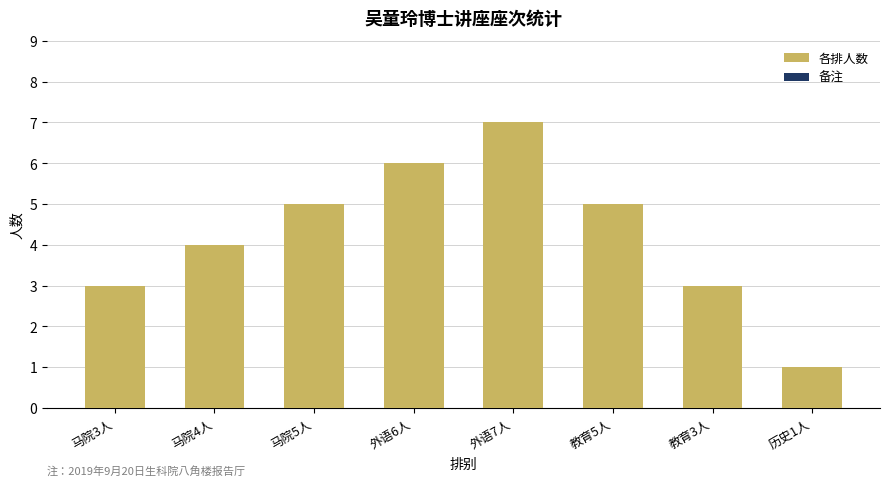

Which has a higher value, 马院4人 or 历史1人?

马院4人